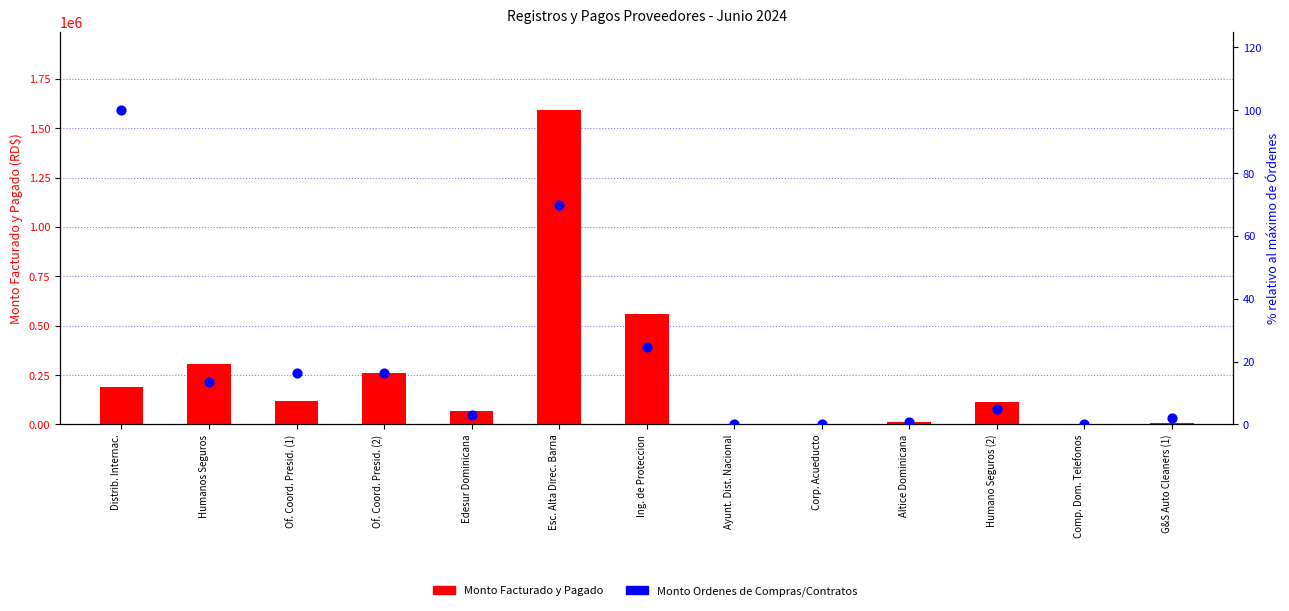

Which series has the largest Y range (max minus min)?

Monto Facturado y Pagado